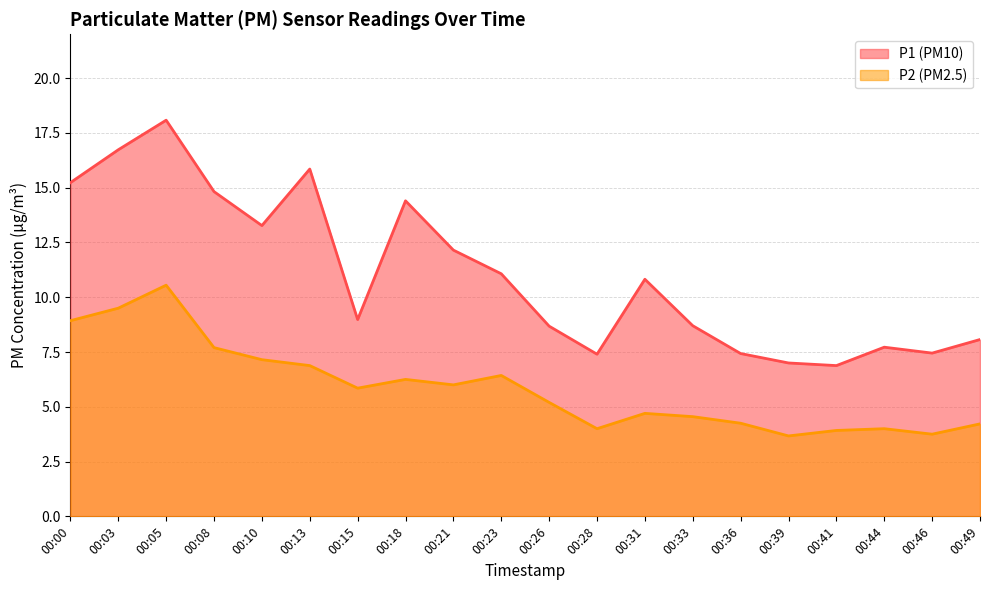

Rank the series by their maximum value, from highest to lowest.

P1 (PM10), P2 (PM2.5)